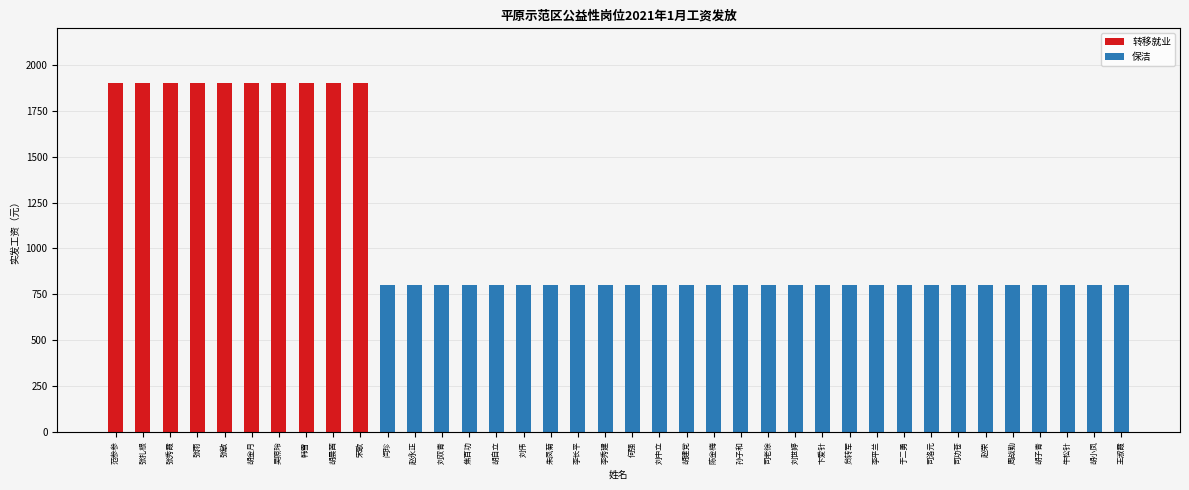

What is the minimum value for 实发工资(元）?

800